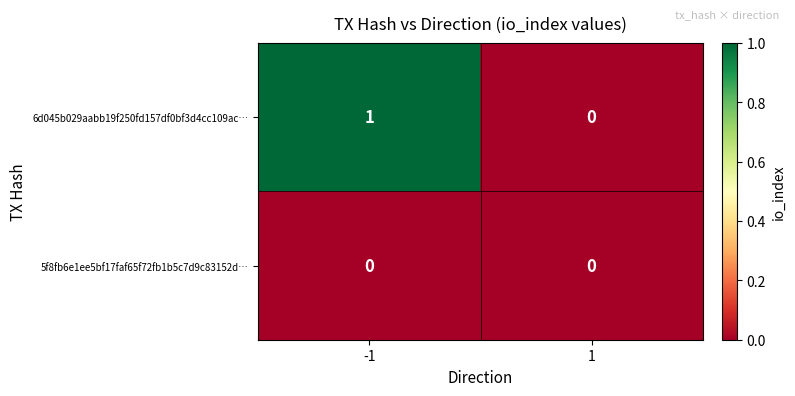

True or false: 6d045b029aabb19f250fd157df0bf3d4cc109ac… has a value of 2 at -1.

False